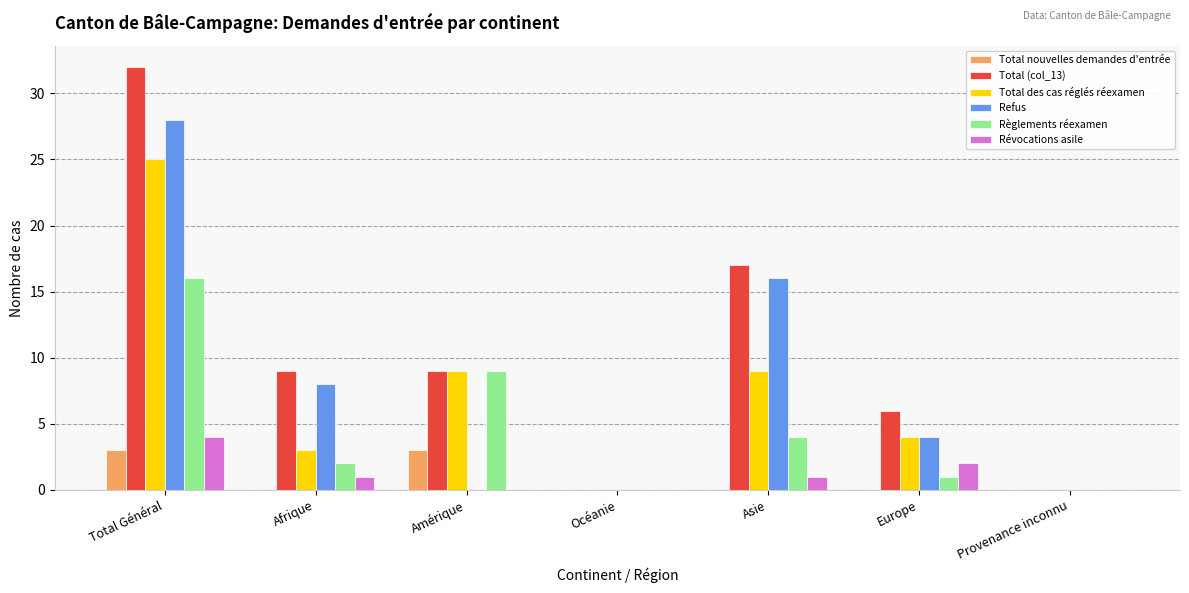

What is the total value across all series at Afrique?

23